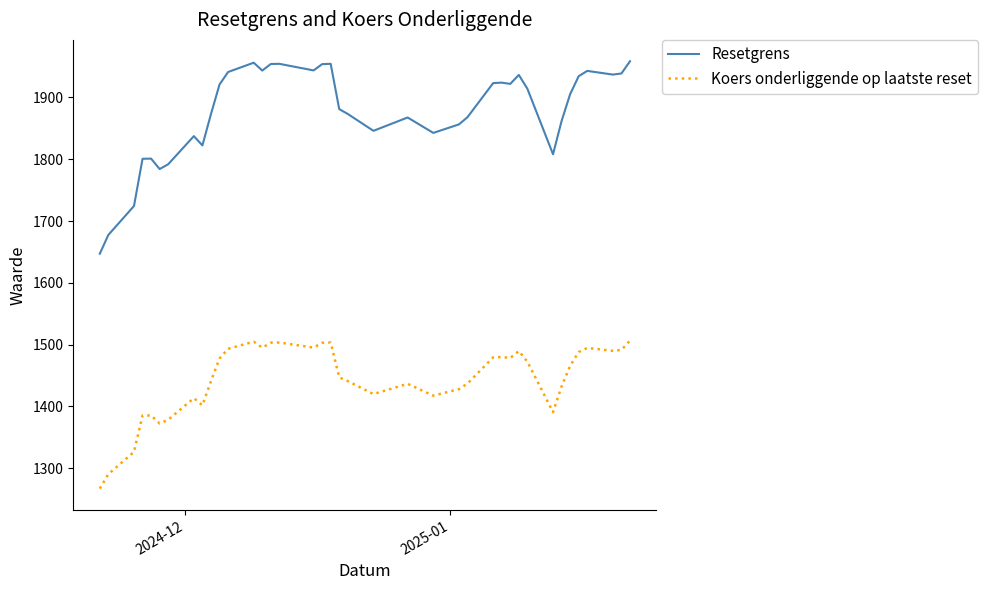

Which series has the largest range (max minus min)?

Resetgrens